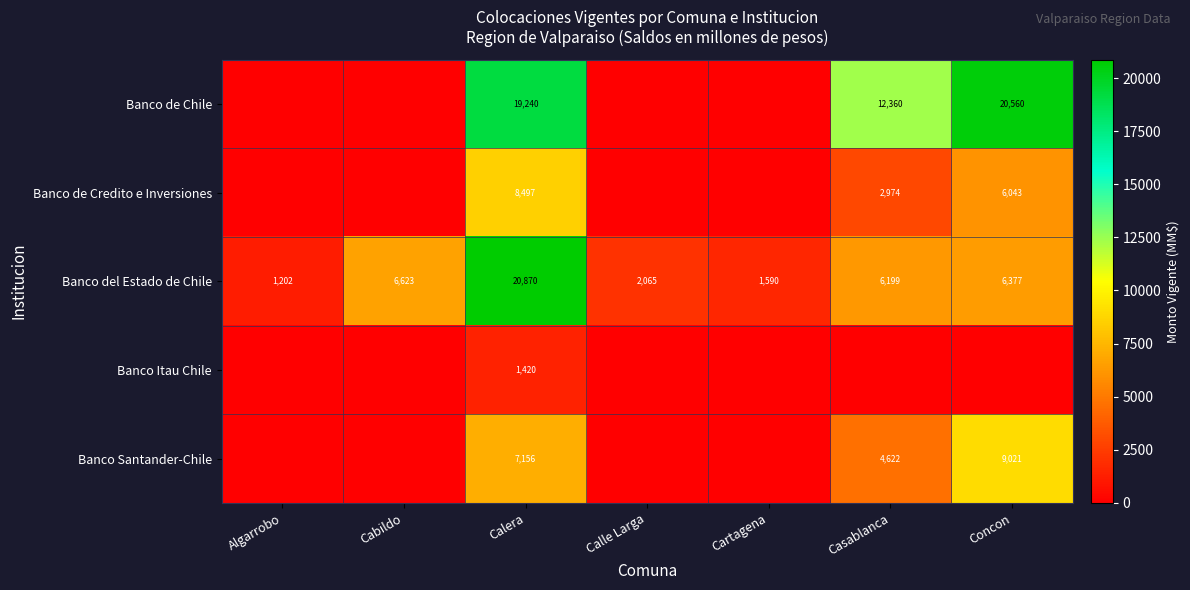

What is the difference between the Banco del Estado de Chile values at Calle Larga and Cartagena?

475